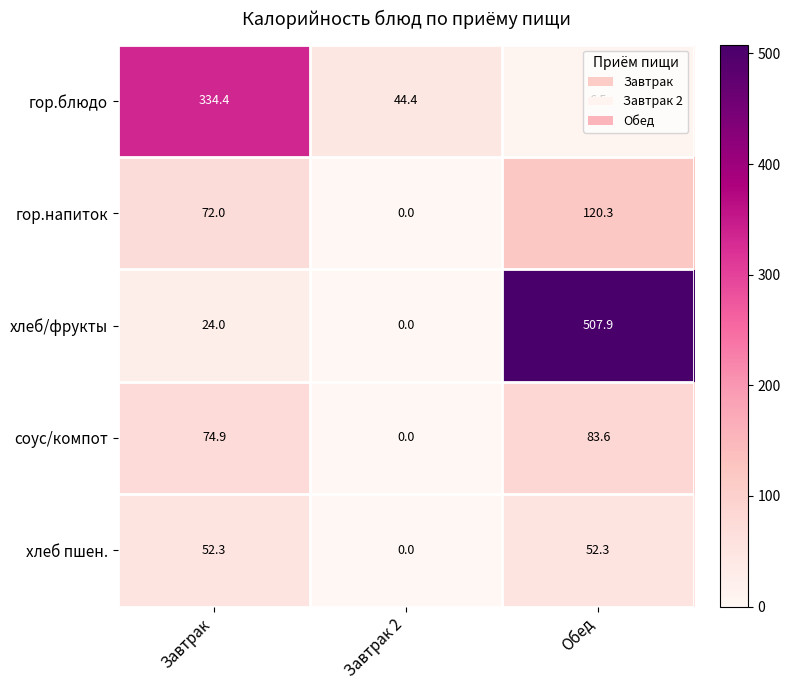

What is the difference between the second highest and minimum values in the соус/компот series?

74.9